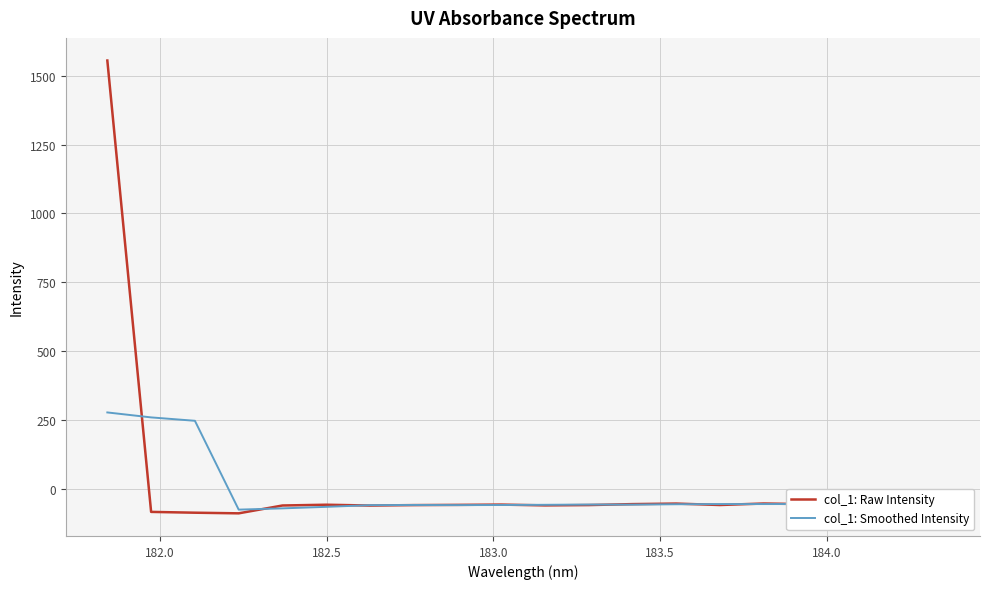

What is the lowest value of the col_1: Raw Intensity series?

-90.1